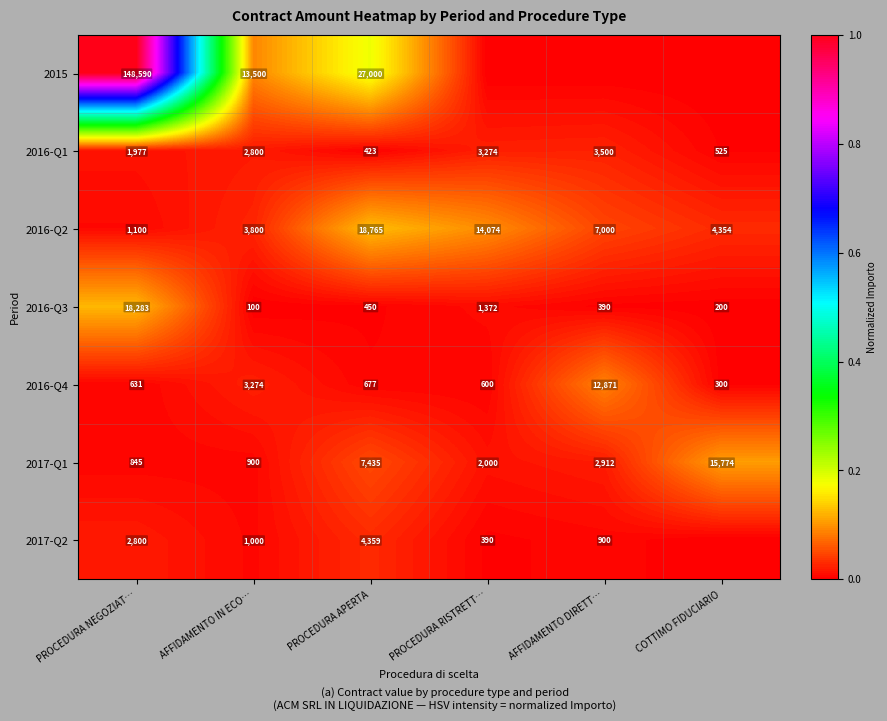

What is the spread (max minus min) of values at PROCEDURA NEGOZIAT…?

147959